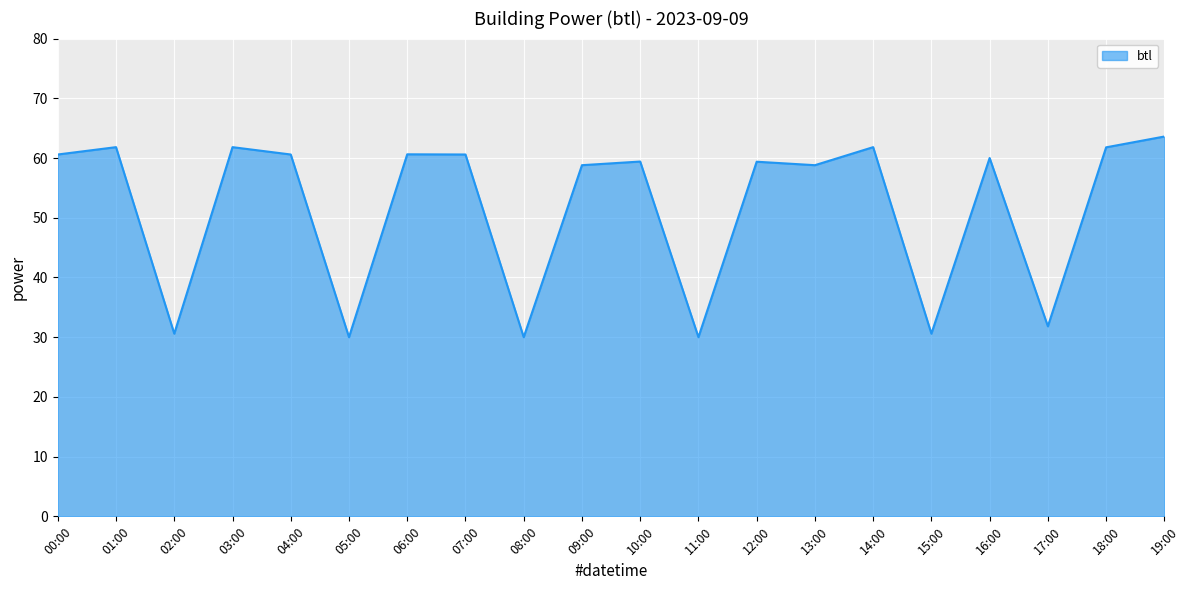

What position from the right is 17:00?

3